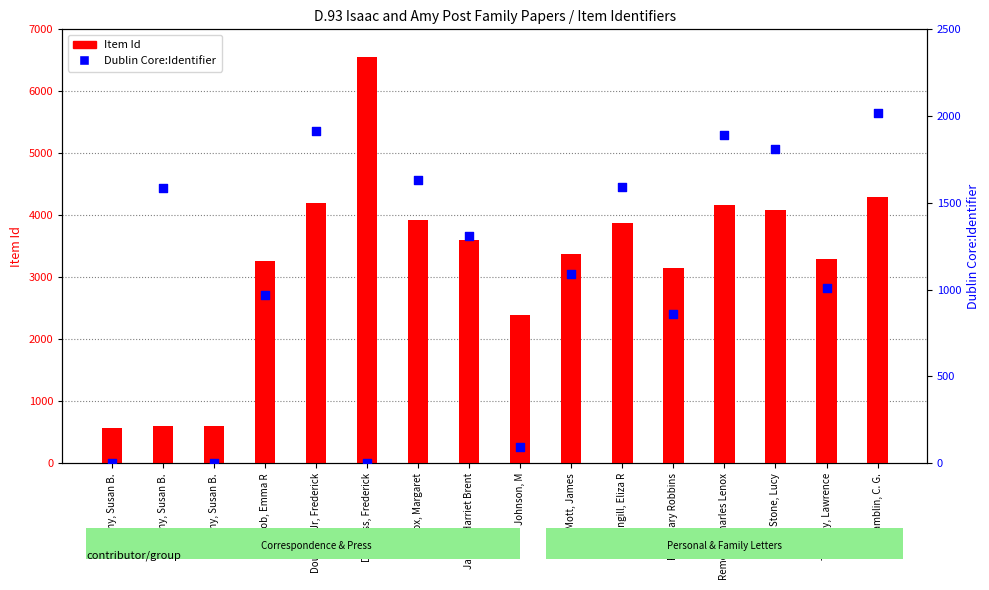

What is the total value across all series at Cob, Emma R?

4226